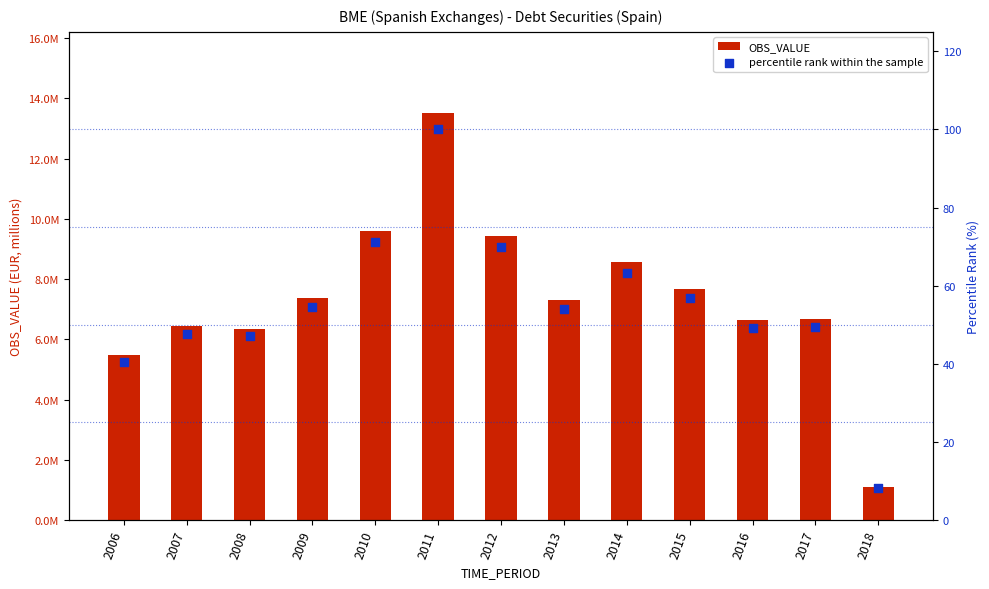

Which series has the largest total across all categories?

OBS_VALUE